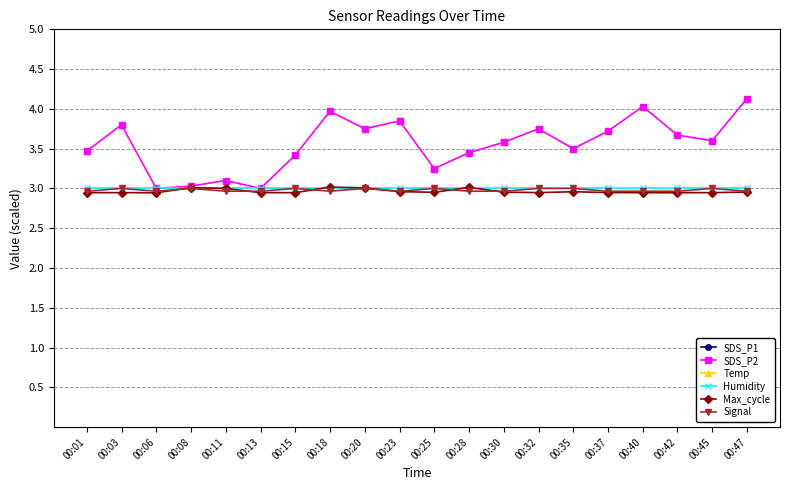

Rank the series at 00:45 from lowest to highest value.

Max_cycle, Signal, Humidity, SDS_P2, Temp, SDS_P1